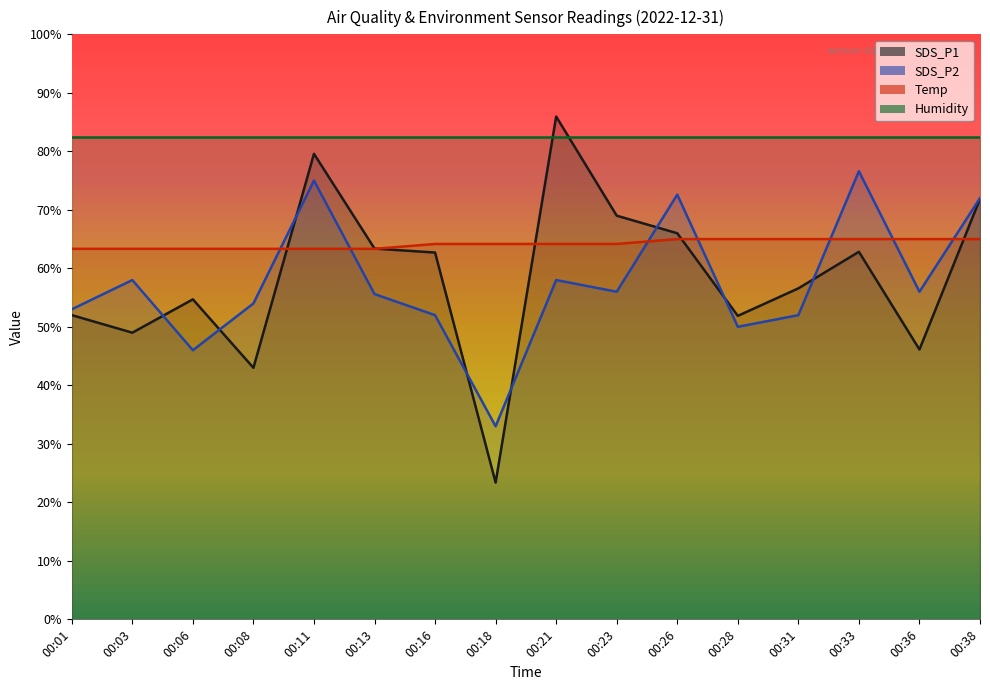

Which label corresponds to the smallest value in the chart?

00:18